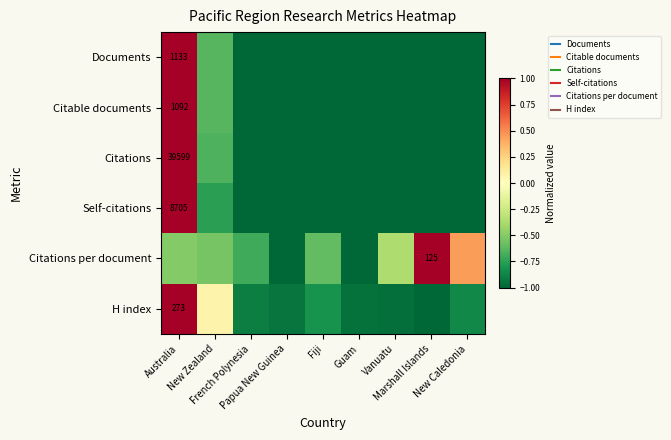

Is the value of Documents at Papua New Guinea greater than the value of Citations at Guam?

Yes